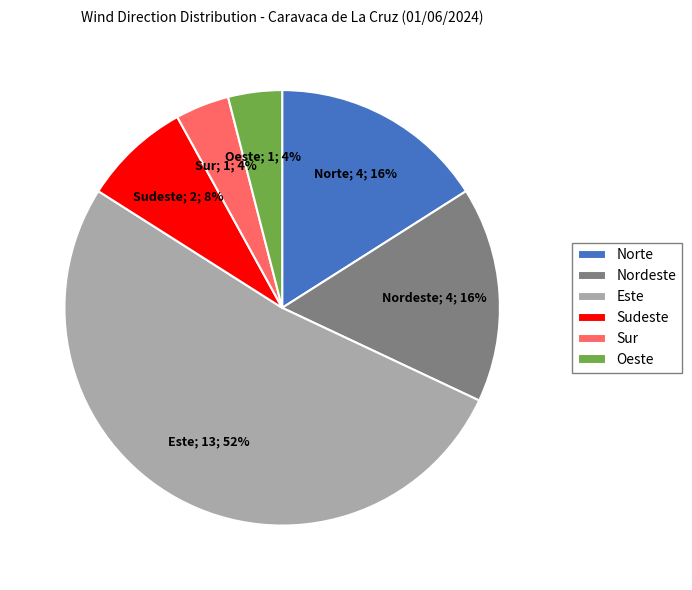

How many slices are in this pie chart?

6